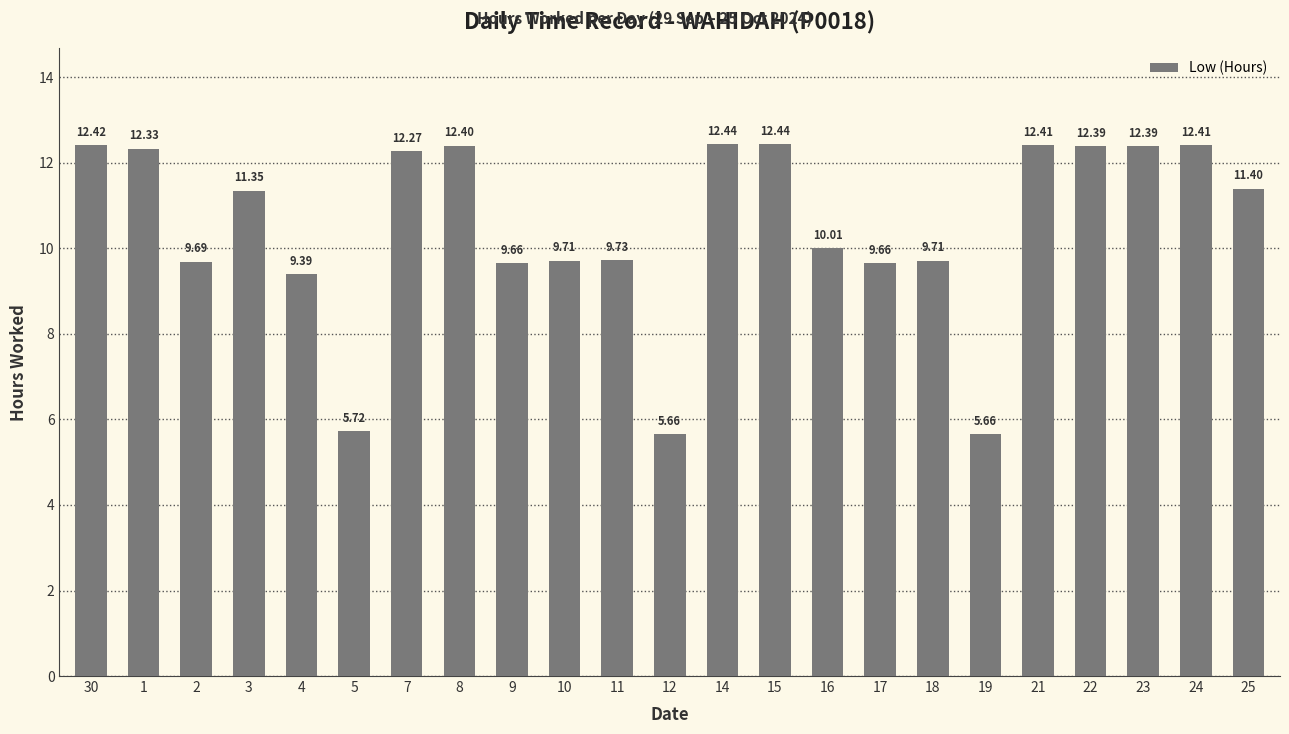

What is the difference between the maximum and minimum values?

6.8